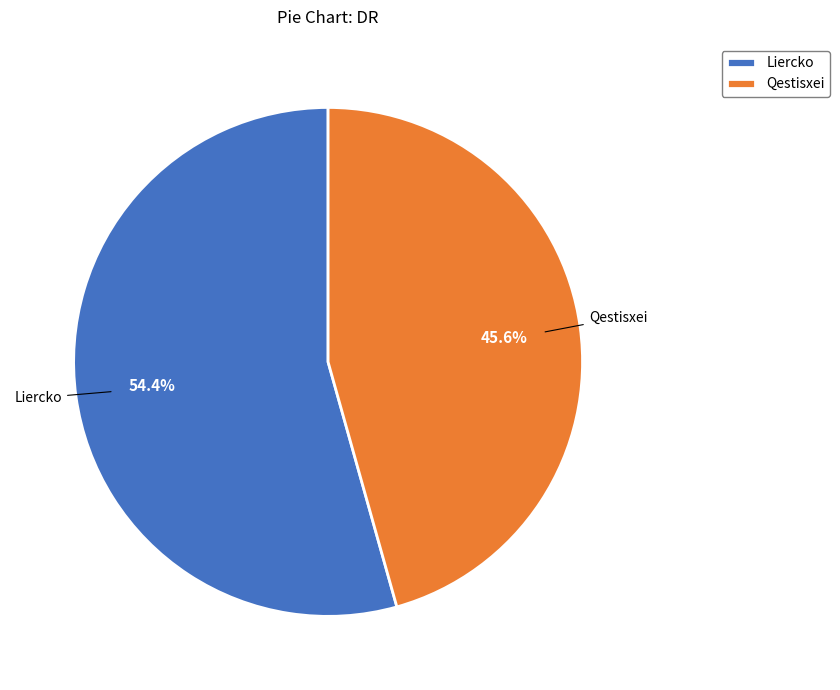

Rank the categories by value from highest to lowest.

Liercko, Qestisxei